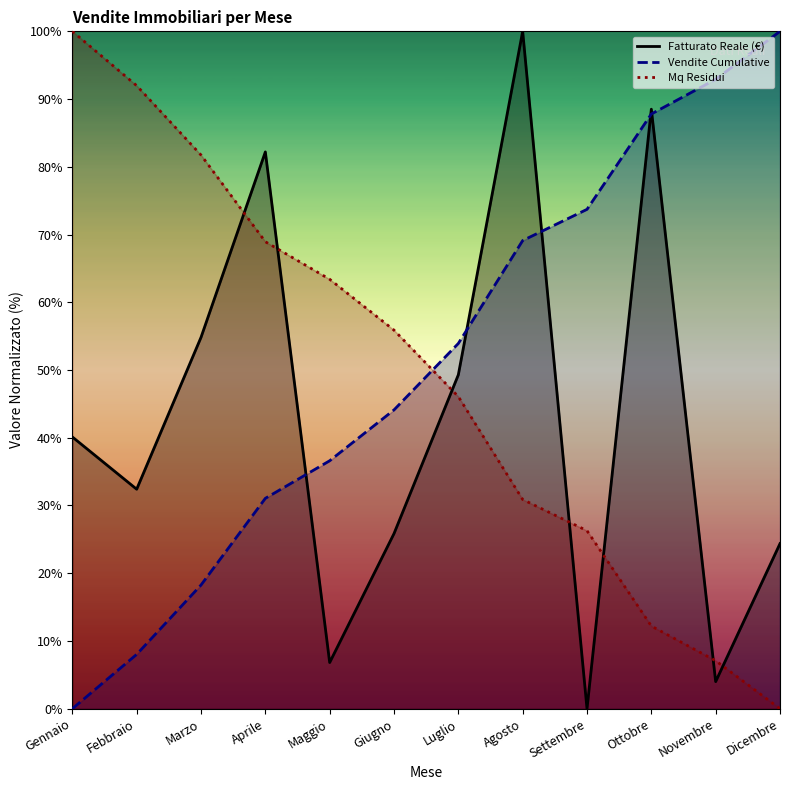

Reading left to right, transcribe all the data shown in this chart.

Fatturato Reale (€): 40.1	32.4	54.8	82.2	6.8	25.9	49.3	100.0	0.0	88.5	4.0	24.4
Vendite Cumulative: 0.0	8.0	18.3	31.1	36.6	44.1	53.9	69.1	73.7	87.8	92.9	100.0
Mq Residui: 100.0	92.0	81.7	68.9	63.4	55.9	46.1	30.9	26.3	12.2	7.1	0.0